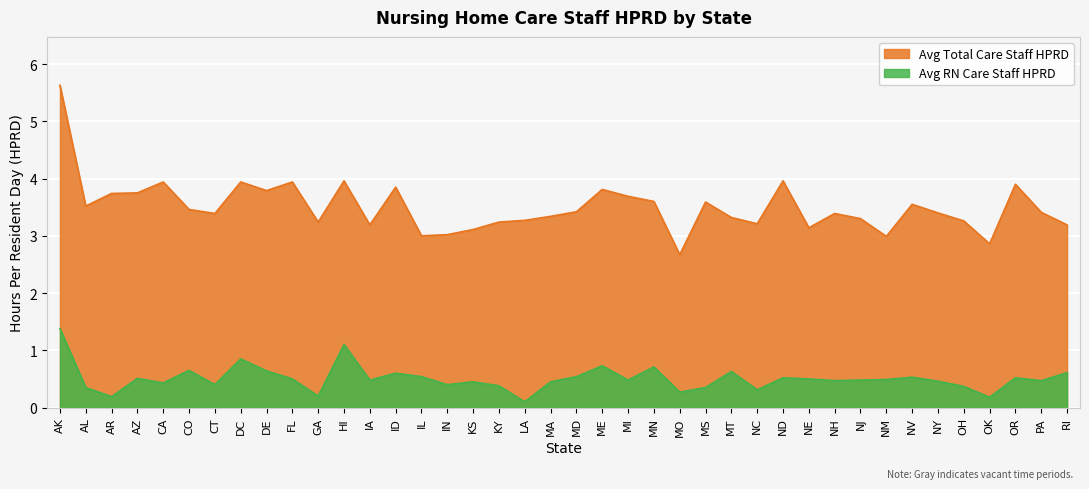

What is the sum of the Avg Total Care Staff HPRD values at LA and NC?

6.5